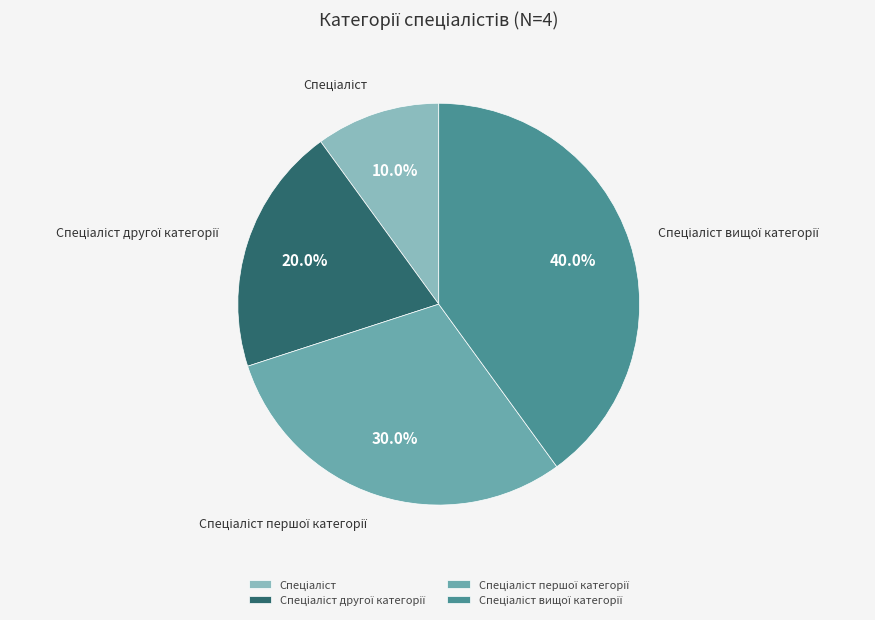

Is there any slice that represents more than half of the pie?

No